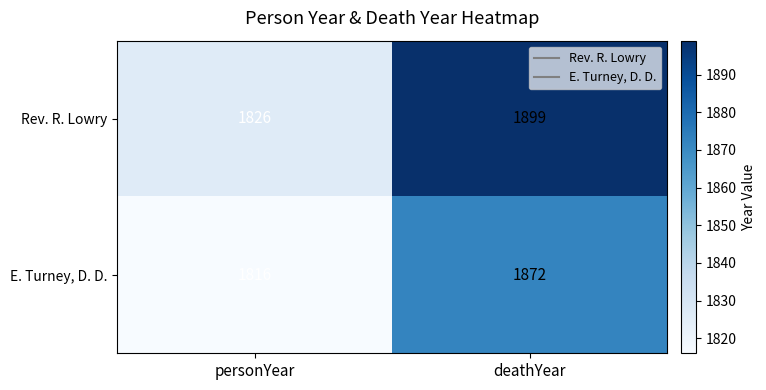

Reading right to left, list all the values displayed in this chart.

Rev. R. Lowry: 1899	1826
E. Turney, D. D.: 1872	1816